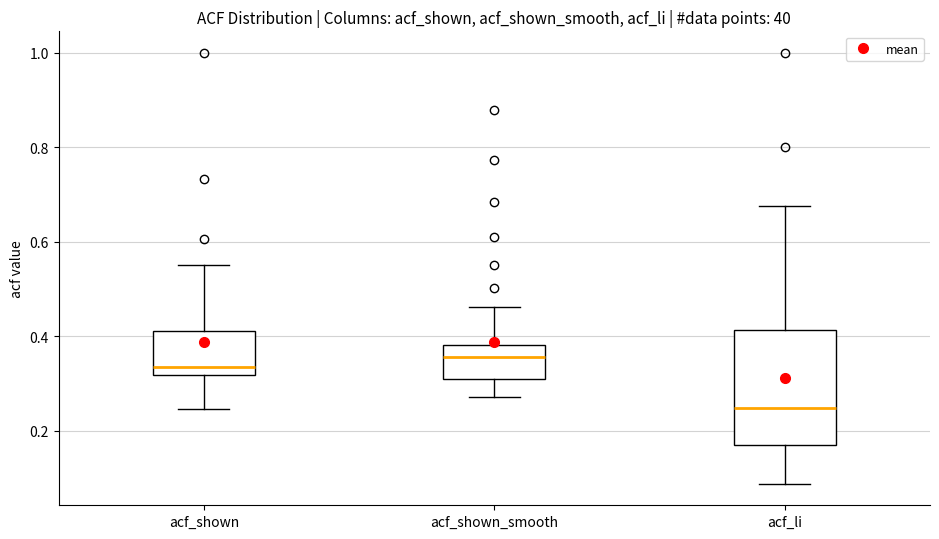

Reading left to right, transcribe this box plot: for each box, give where its median line is, the range the box spans, and where its two whiskers end, as read against the y-axis. The values are not printed on the chart, so give them approximately, as read against the axis.

acf_shown: median 0.34, box 0.32 to 0.42, whiskers 0.24 to 0.56
acf_shown_smooth: median 0.36, box 0.32 to 0.38, whiskers 0.28 to 0.46
acf_li: median 0.24, box 0.16 to 0.42, whiskers 0.08 to 0.68